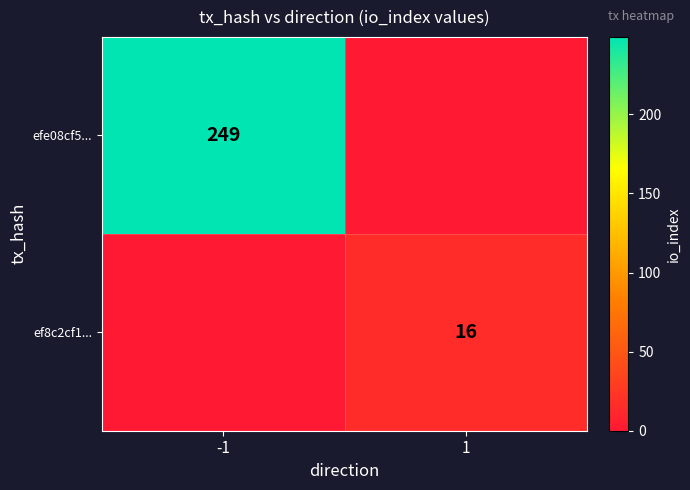

The ef8c2cf1... series shows 16 at 1. True or false?

True